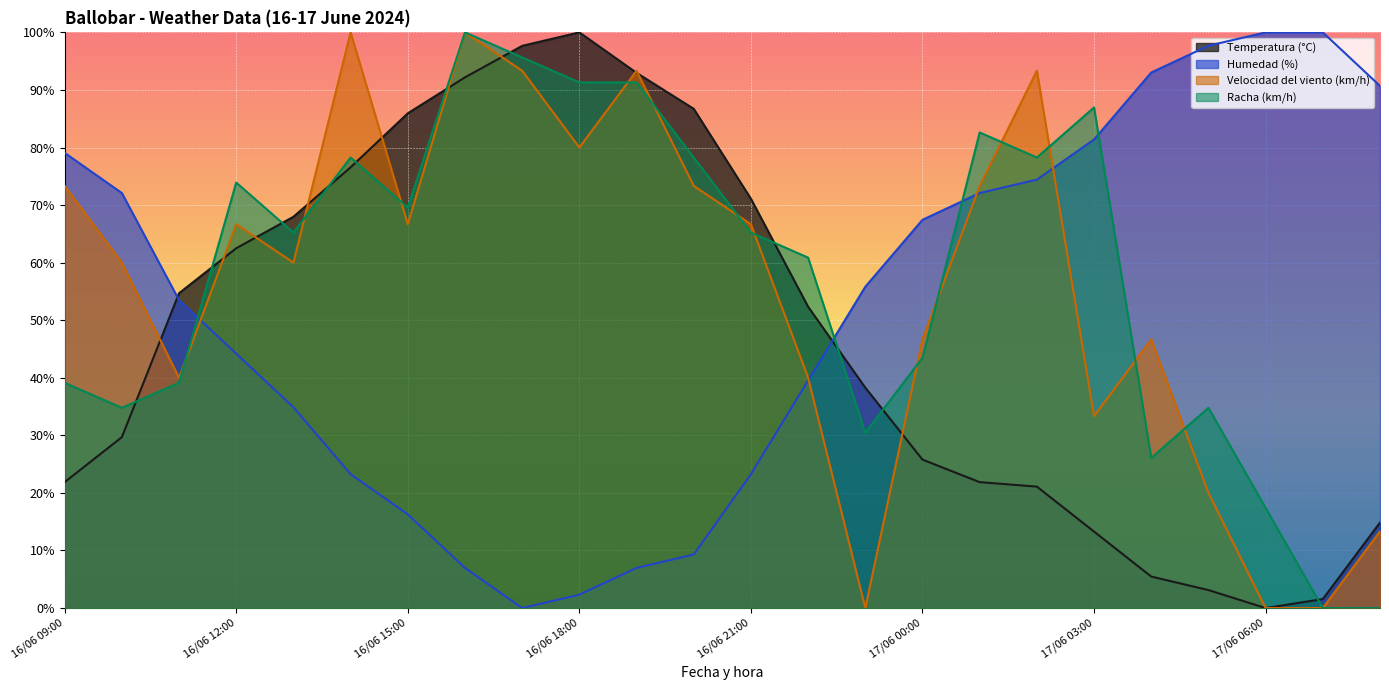

The value of Racha (km/h) at 16/06 19:00 is 91.3. True or false?

True